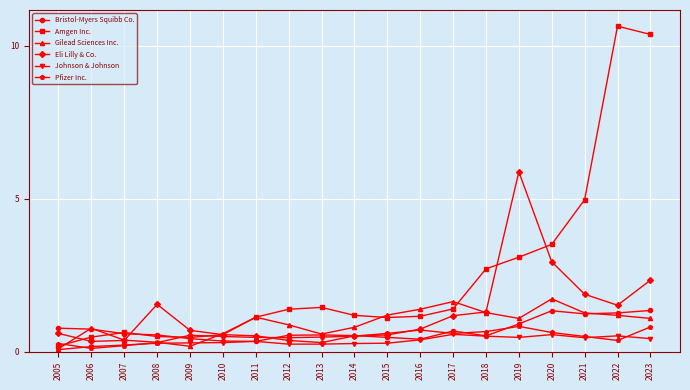

What are all the series names shown in the legend?

Bristol-Myers Squibb Co., Amgen Inc., Gilead Sciences Inc., Eli Lilly & Co., Johnson & Johnson, Pfizer Inc.